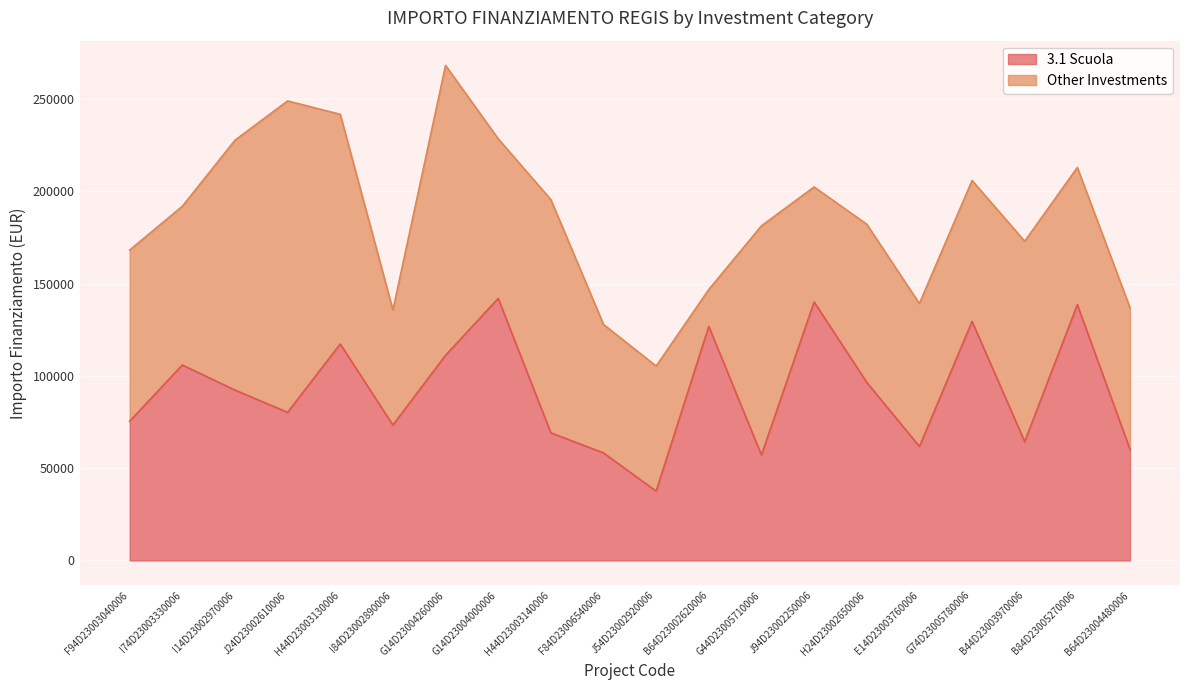

Reading left to right, extract all data points from this chart.

F94D23003040006=75442.6	I74D23003330006=105915.0	I14D23002970006=92341.9	J24D23002610006=80270.1	H44D23003130006=117311.1	I84D23002890006=73375.7	G14D23004260006=111198.7	G14D23004000006=142004.3	H44D23003140006=69180.1	F84D23006540006=58273.5	J54D23002920006=37577.6	B64D23002620006=126823.9	G44D23005710006=57143.9	J94D23002250006=140087.5	H24D23002650006=96549.4	E14D23003760006=61764.7	G74D23005780006=129534.1	B44D23003970006=64396.7	B84D23005270006=138626.5	B64D23004480006=60247.0